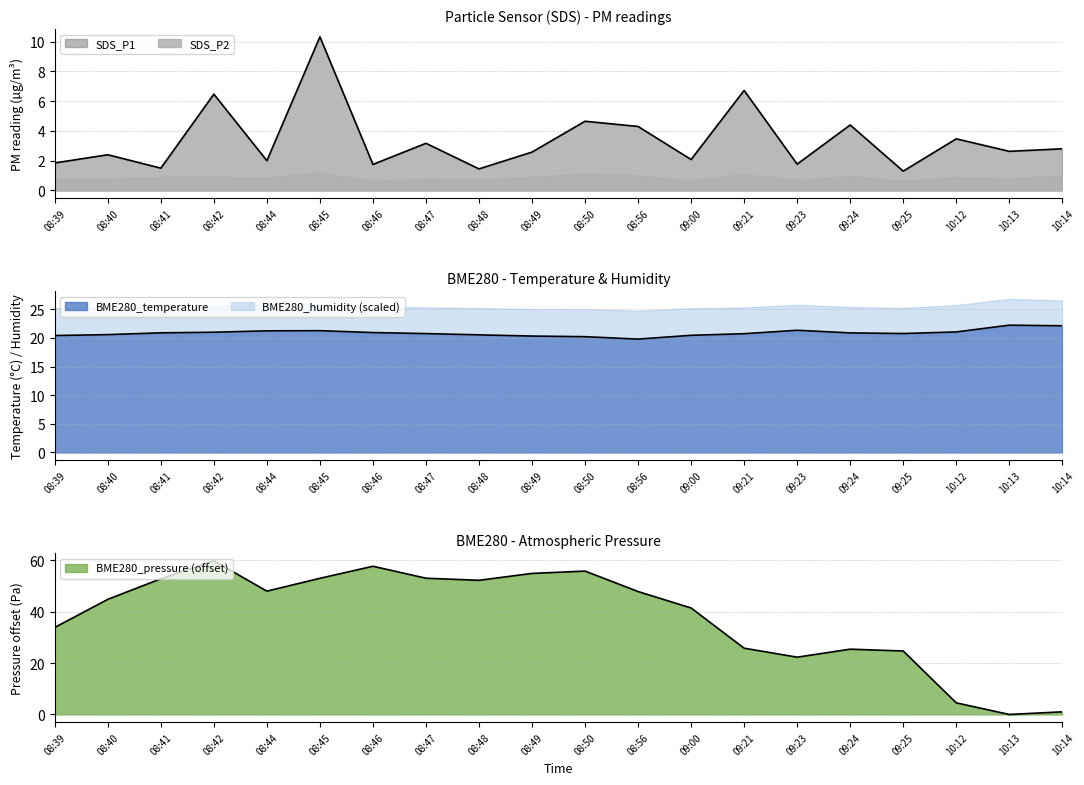

At which category does the chart reach its minimum across all series?

10:13